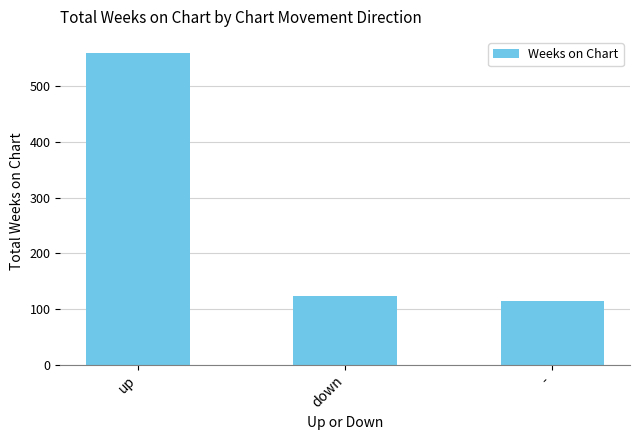

What is the value of the 2nd bar from the left?

124